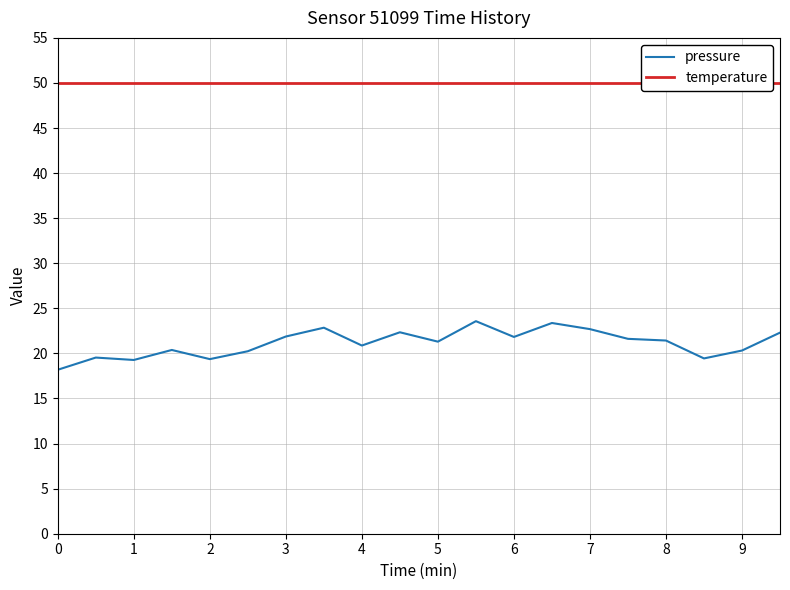

Is it true that pressure equals 5.8 at 4?

False